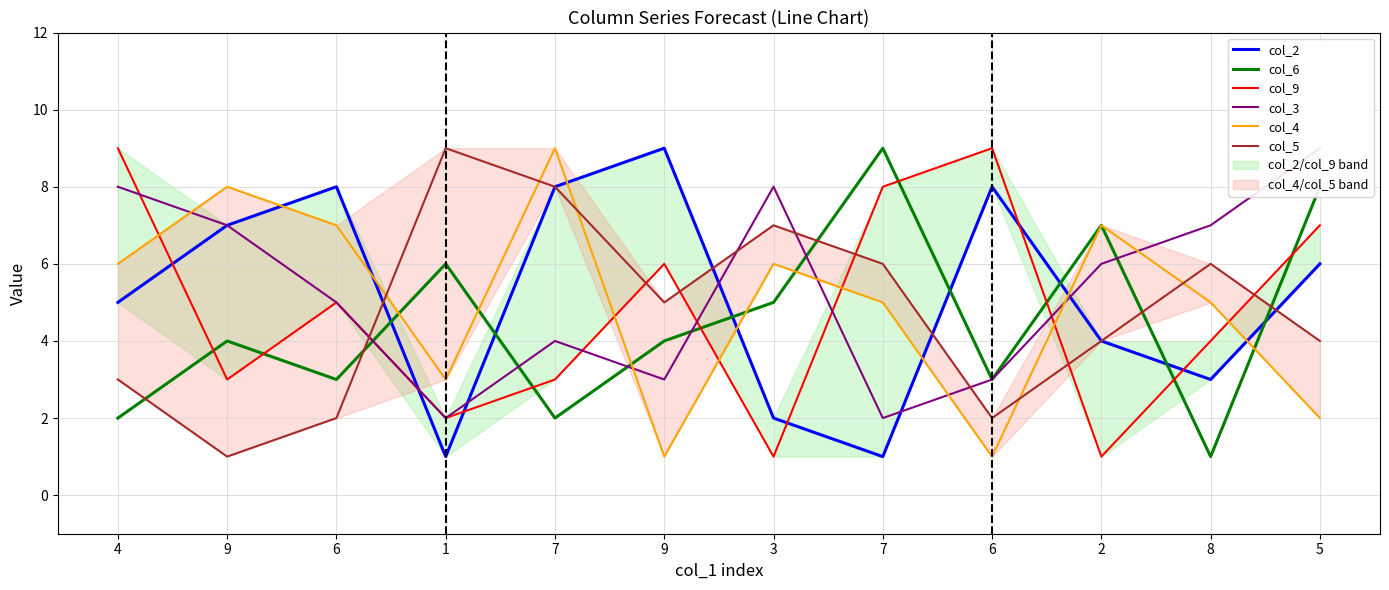

Which series ends up on top after the final intersection of col_9 and col_4?

col_9